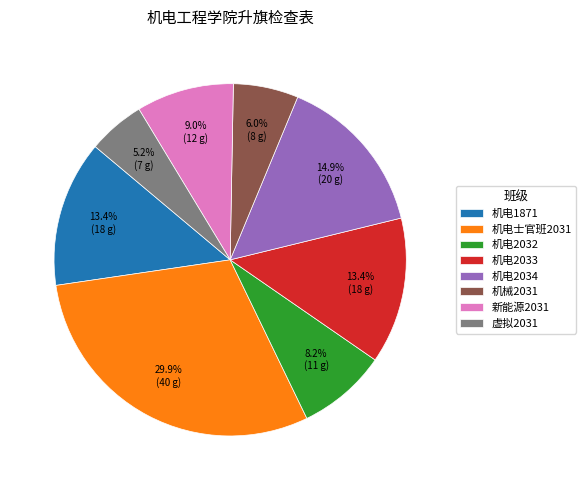

How many segments does this pie chart have?

8